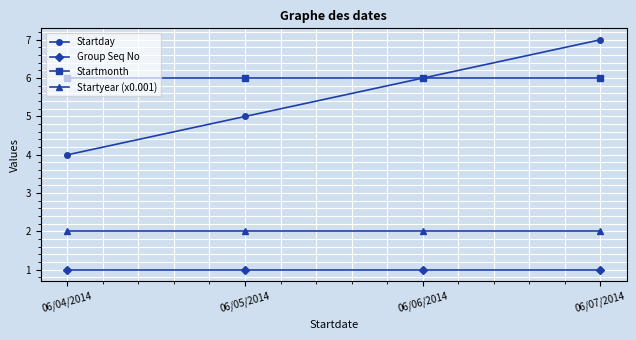

Is this an area chart (filled region under the line)?

No